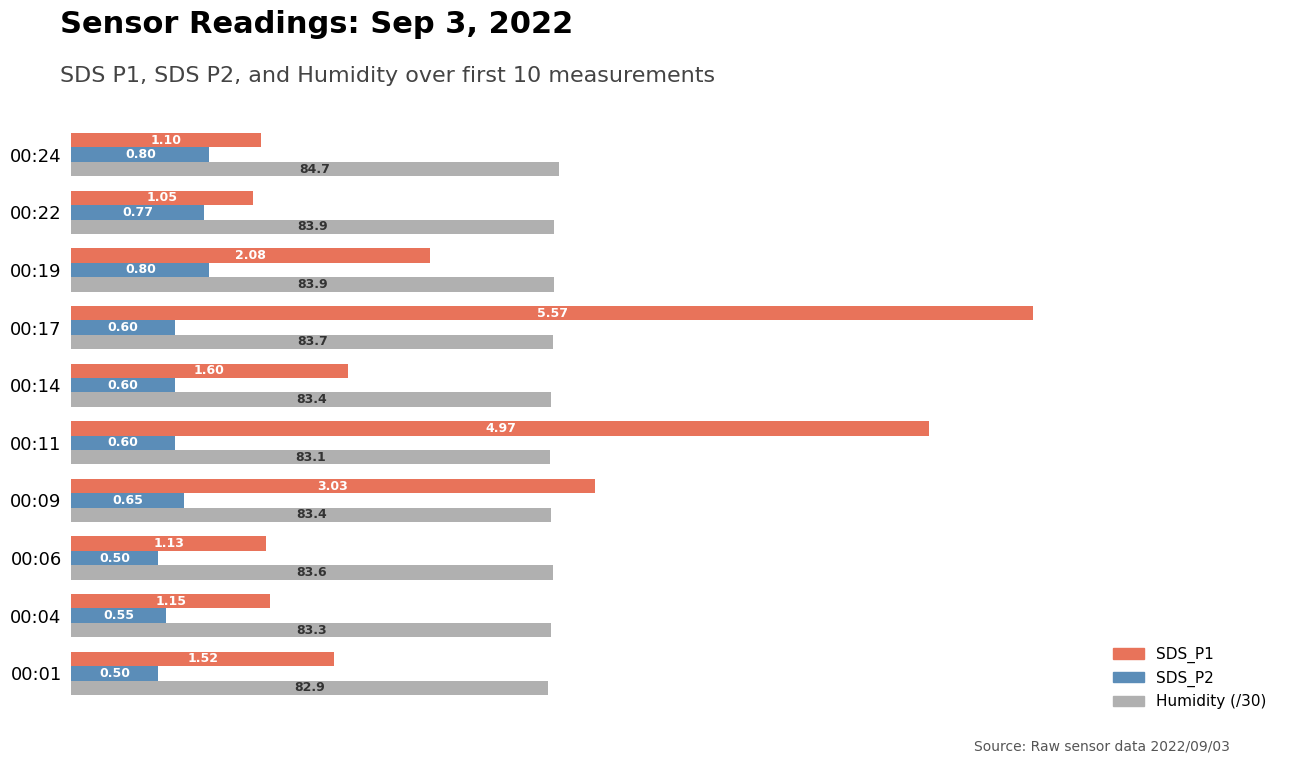

Between 00:01 and 00:06, which series saw the biggest shift?

SDS_P1